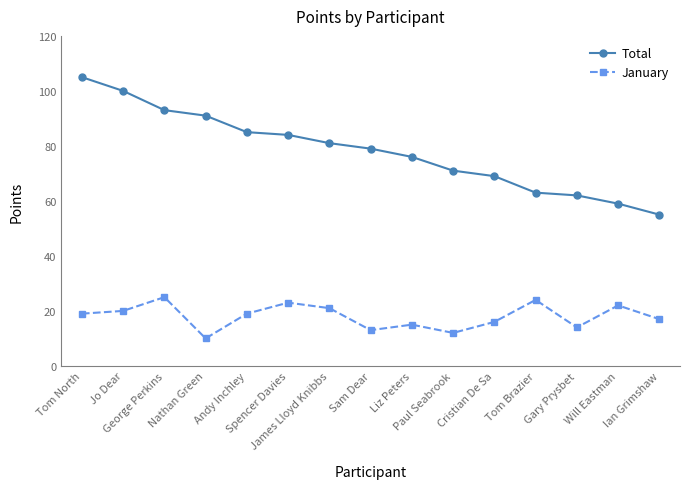

In January, how many points are higher than both neighbors (excluding endpoints)?

5